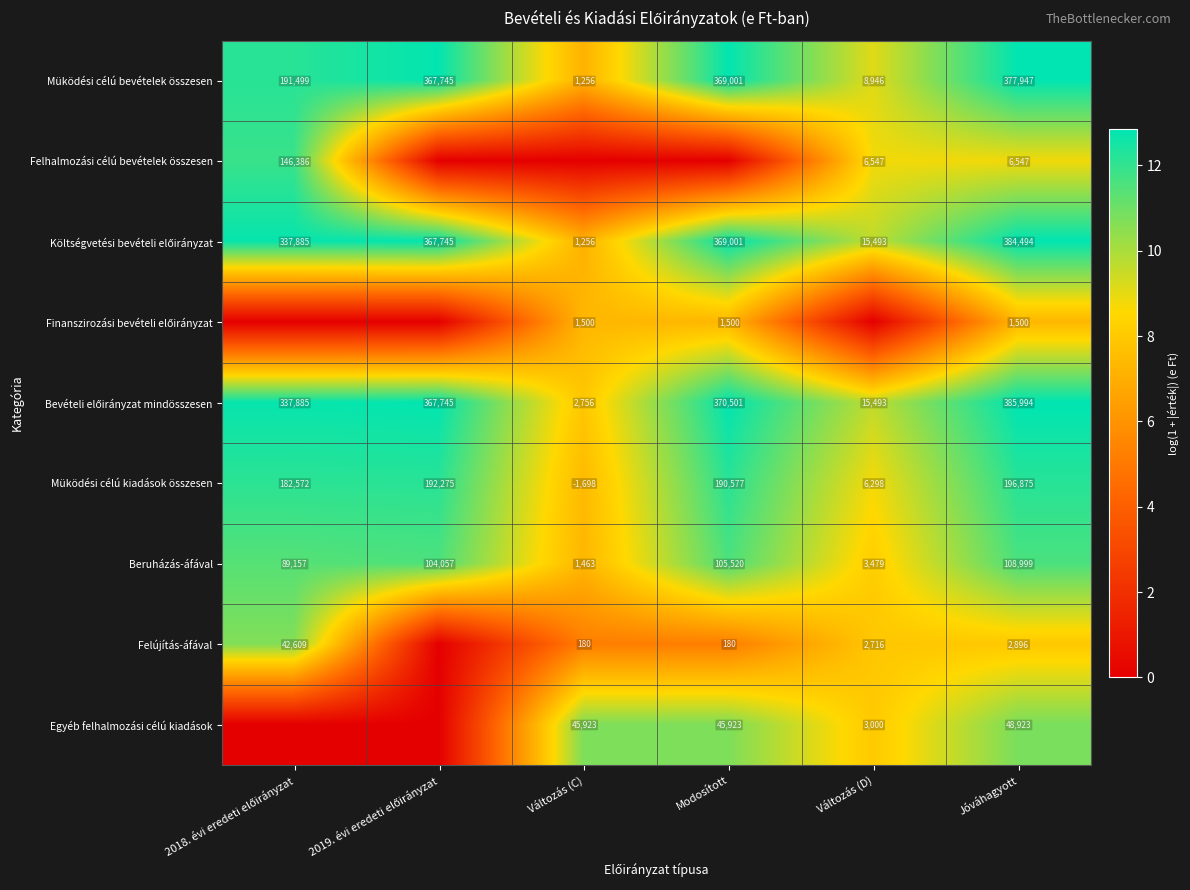

What is the difference between the Müködési célú kiadások összesen values at Jóváhagyott and Változás (D)?

190577